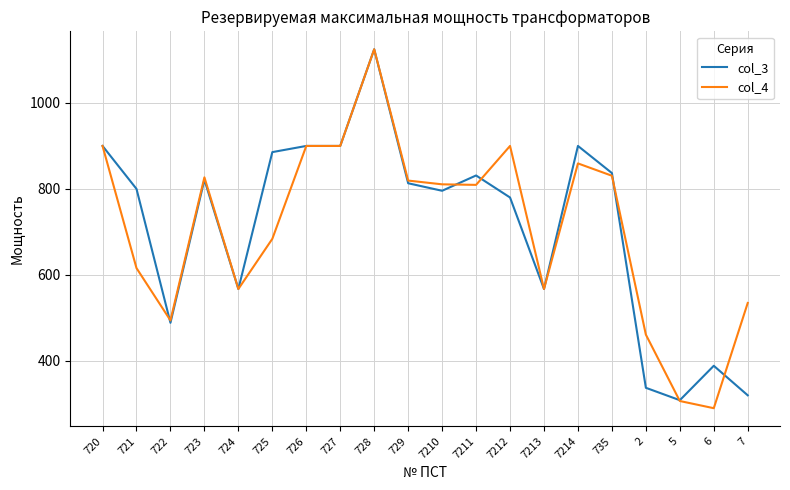

What is the difference between the maximum and minimum values in the col_4 series?

835.5